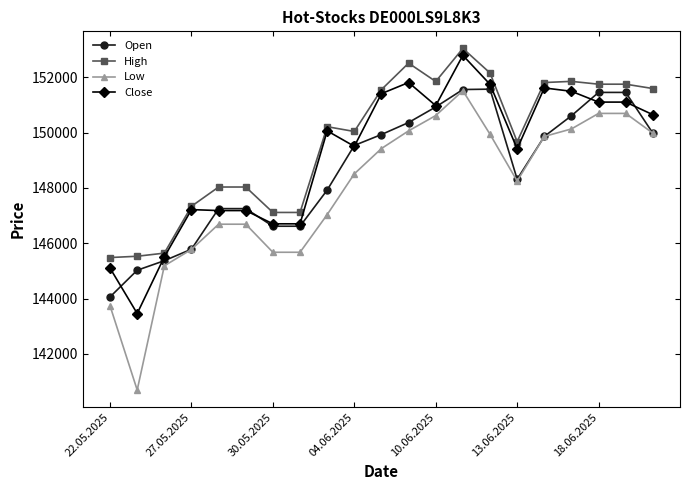

After their last crossing, which series has the higher values: Open or Close?

Close